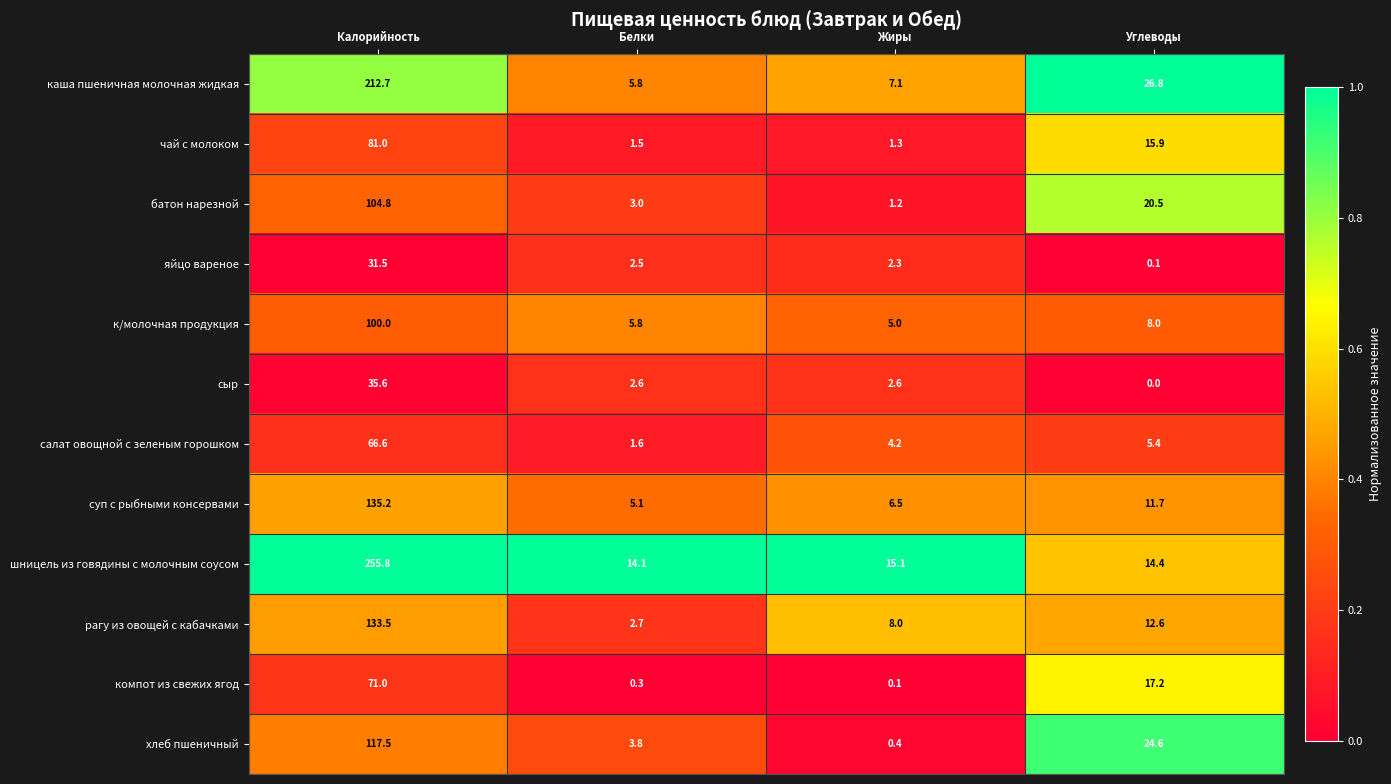

The value of чай с молоком at Белки is 1.5. True or false?

True